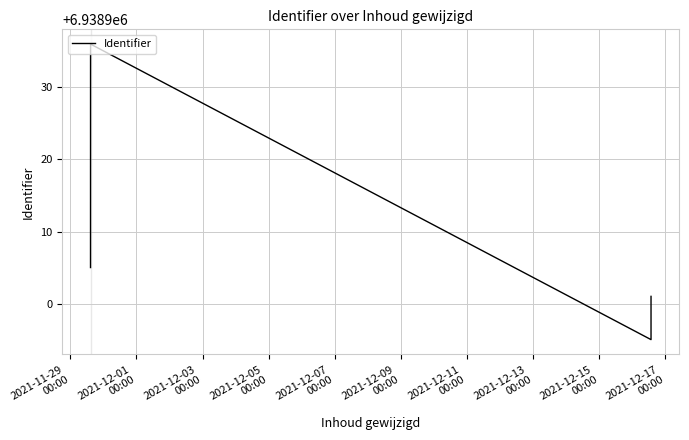

Approximately how many times larger is the value at 2021-12-15
00:00 compared to 2021-11-29
00:00?

1.0